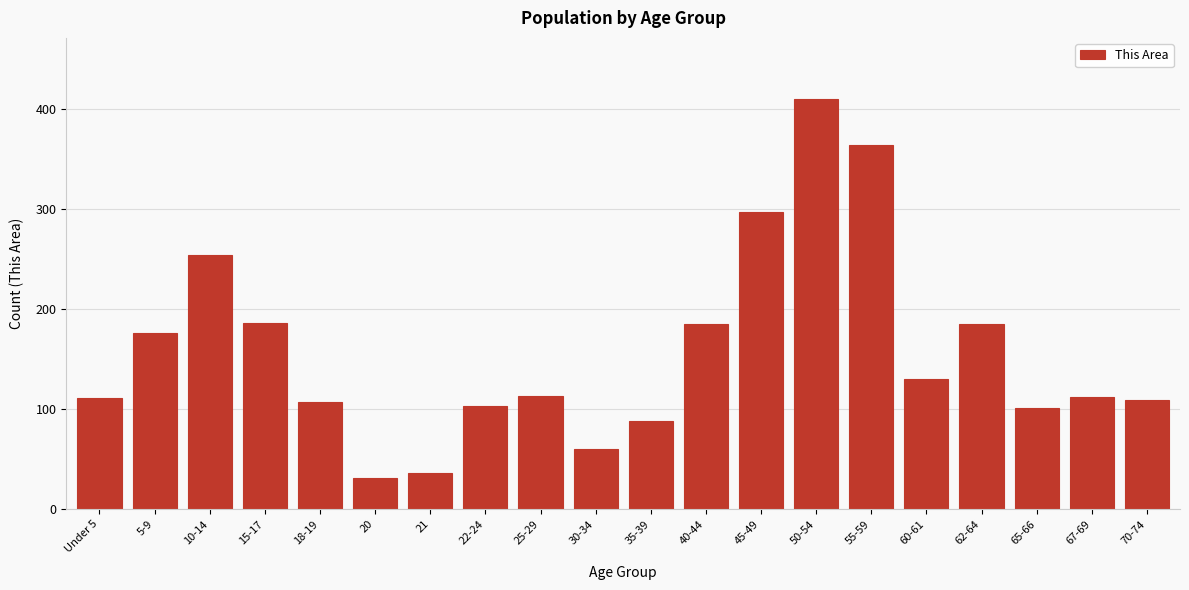

What is the label of the 4th bar from the left?

15-17